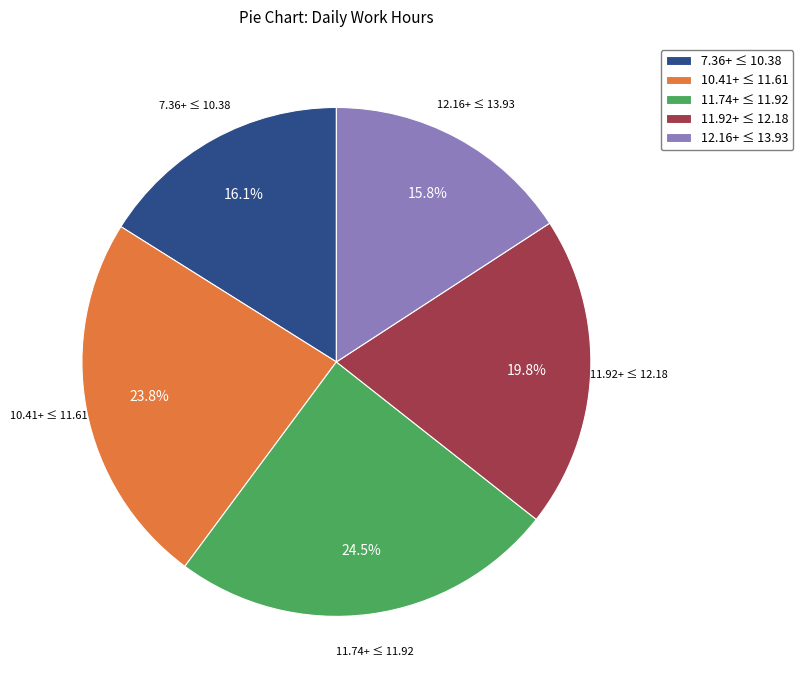

Approximately how many times larger is the value at 11.74+ ≤ 11.92 compared to 12.16+ ≤ 13.93?

1.6